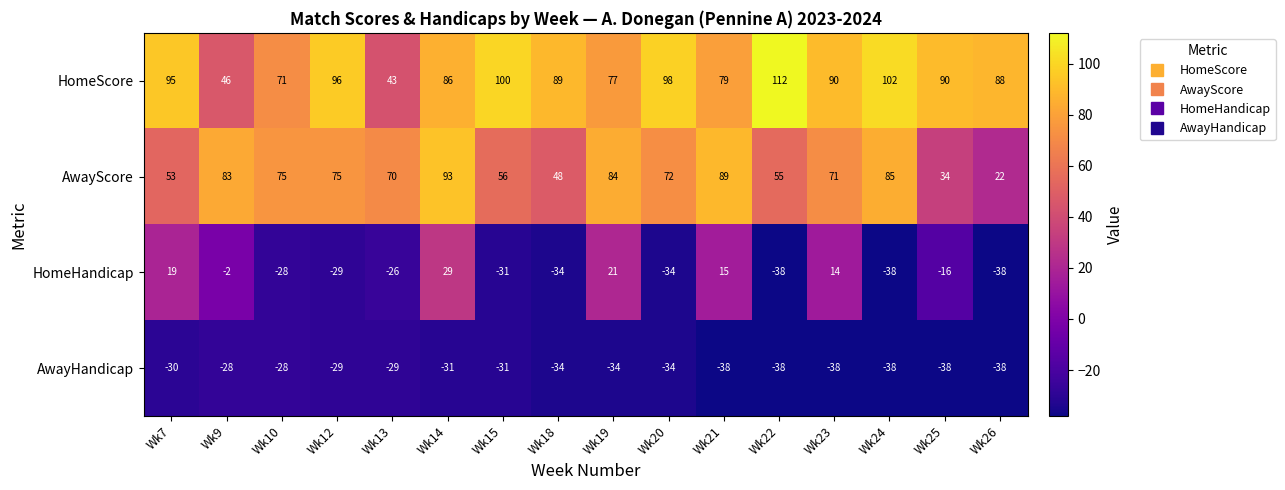

What is the difference between the second highest and minimum values in the HomeScore series?

59